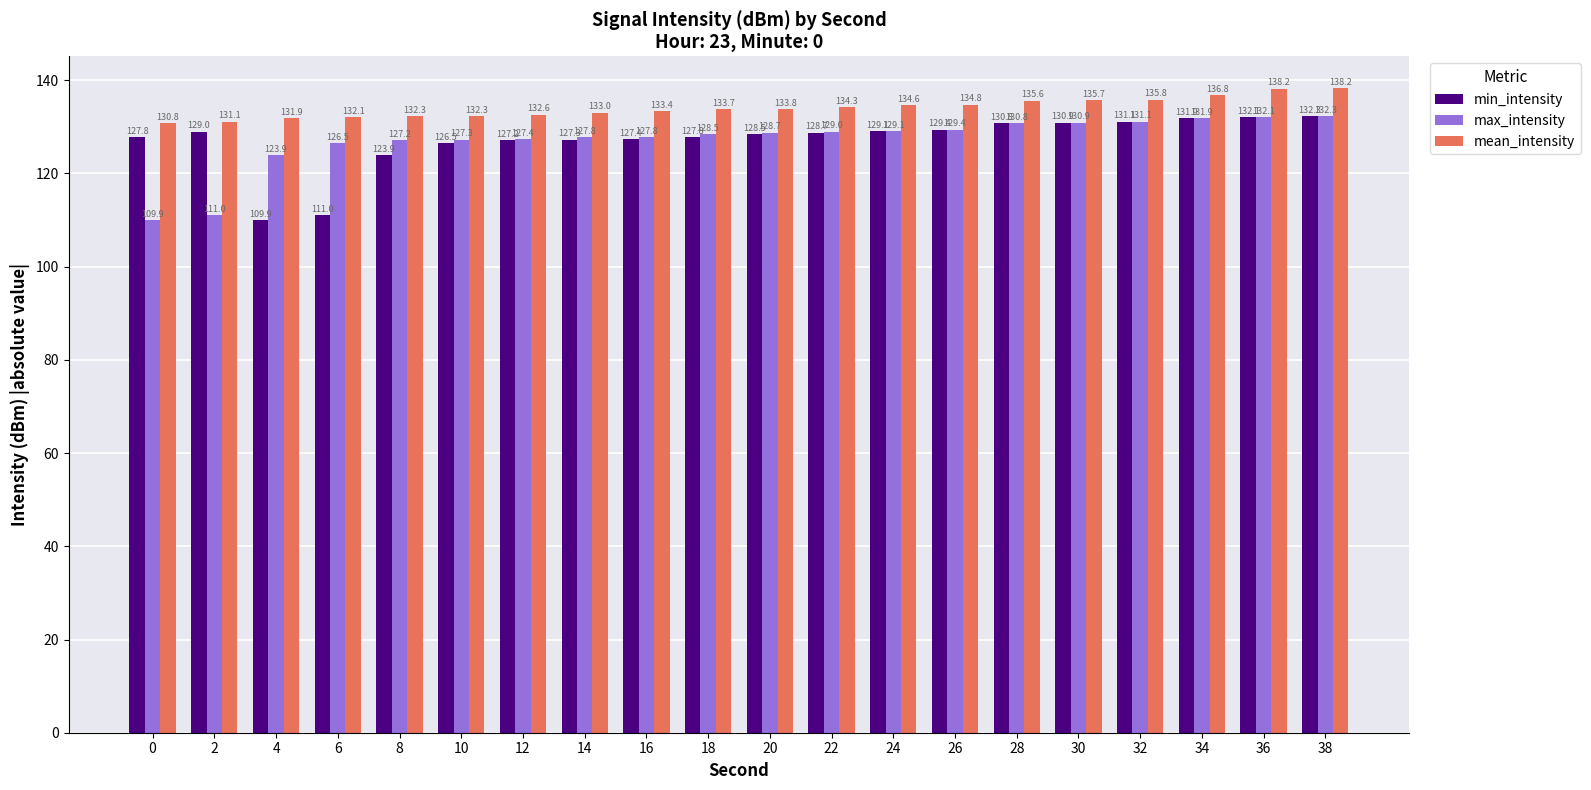

Which category has the highest value in the min_intensity series?

38